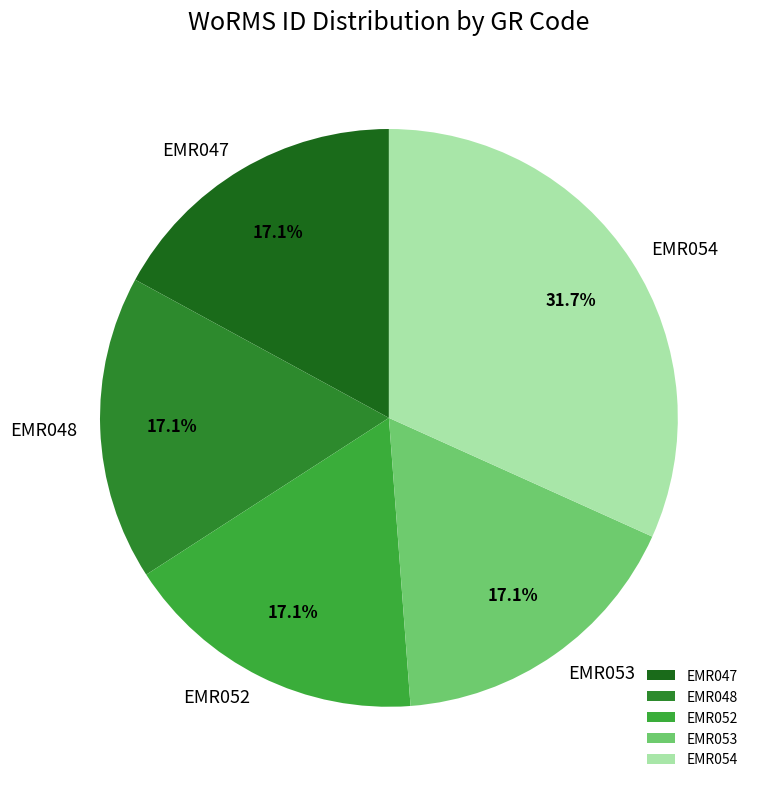

Count the number of slices in the pie.

5